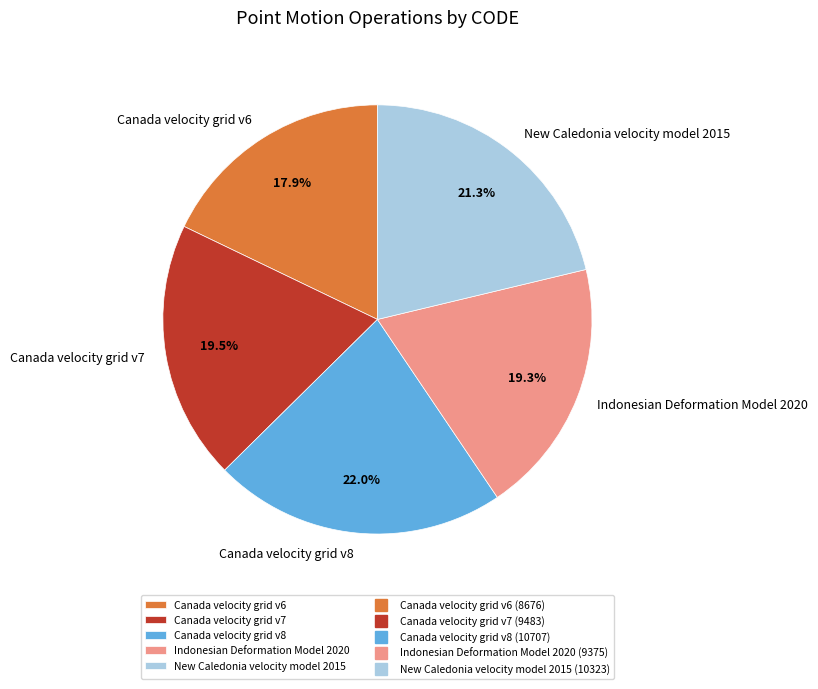

Is it true that Indonesian Deformation Model 2020 is 19% of the pie?

True